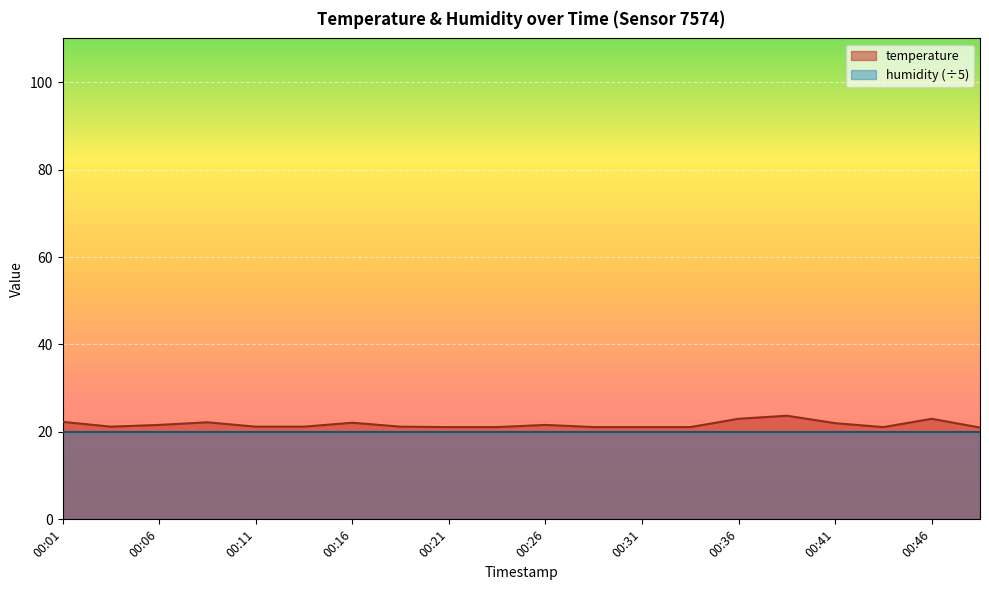

Is the value of temperature at 00:01 greater than the value of humidity (÷5) at 00:31?

Yes